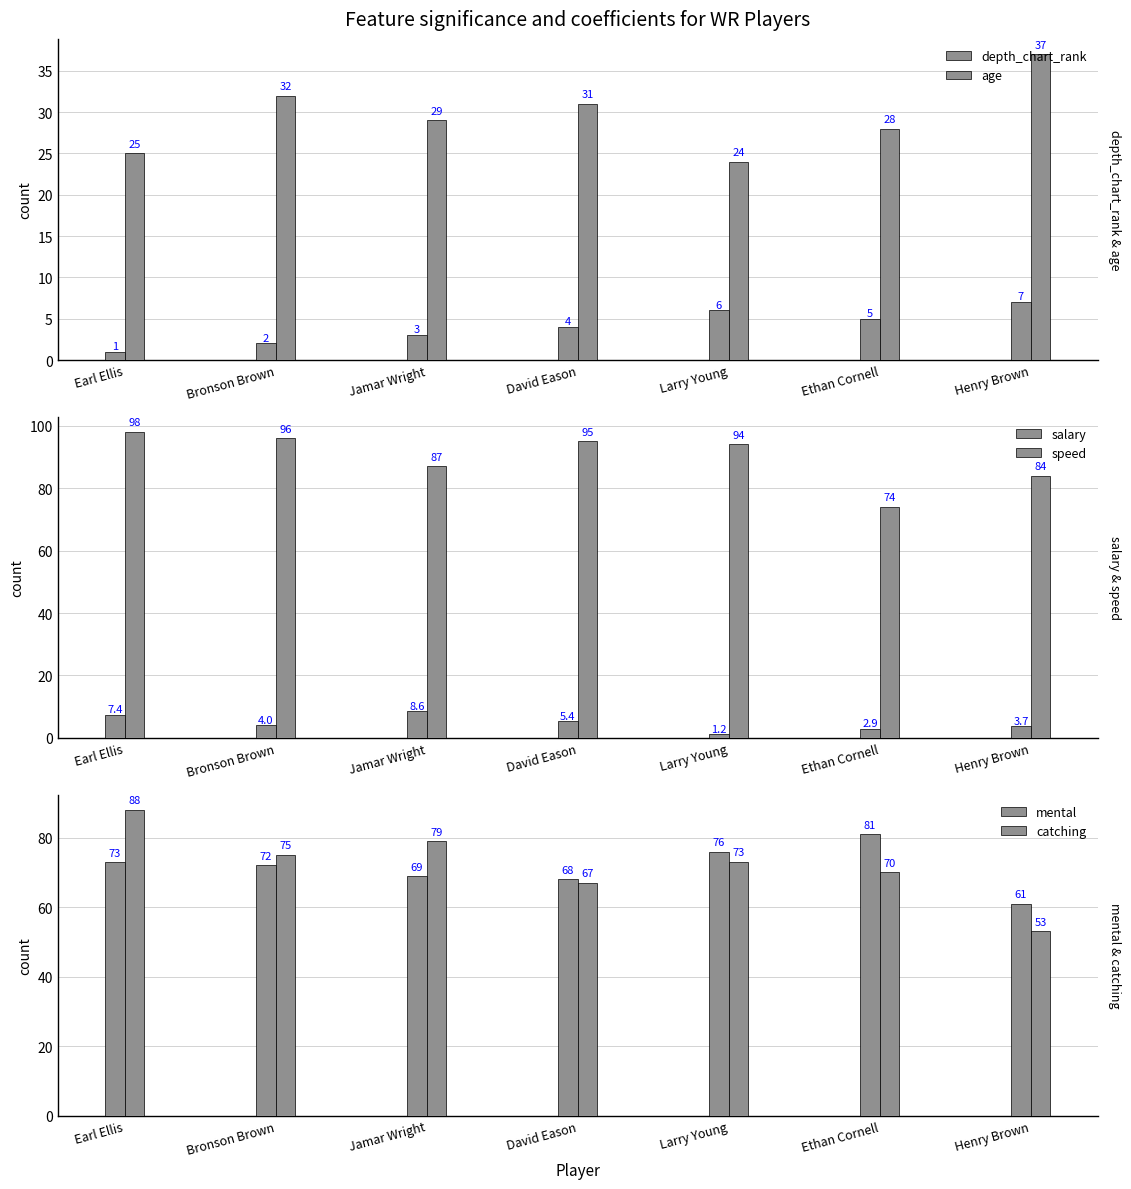

True or false: mental has a value of 76.0 at Larry Young.

True